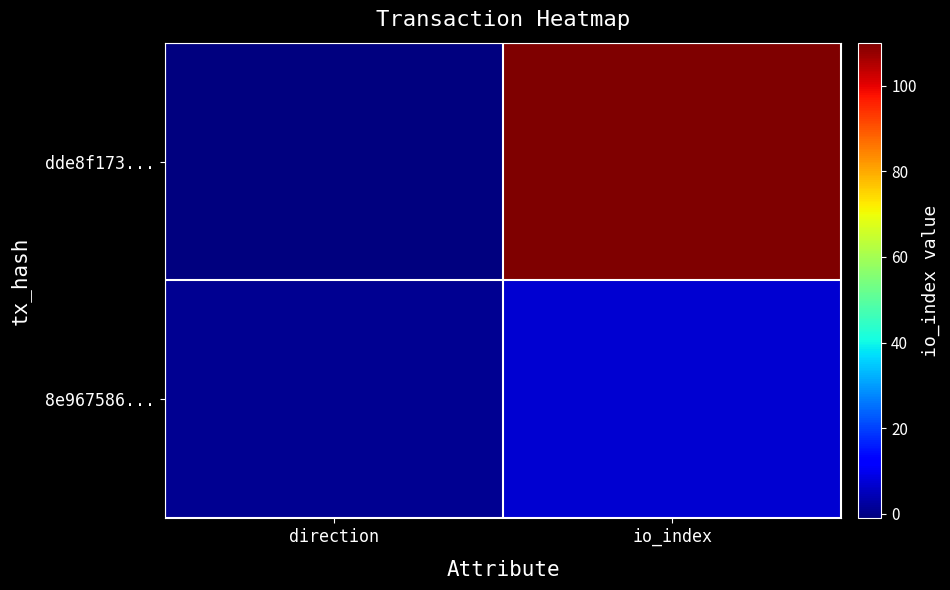

Reading left to right, transcribe all the data shown in this chart.

dde8f173...: direction=-1	io_index=110
8e967586...: direction=1	io_index=7